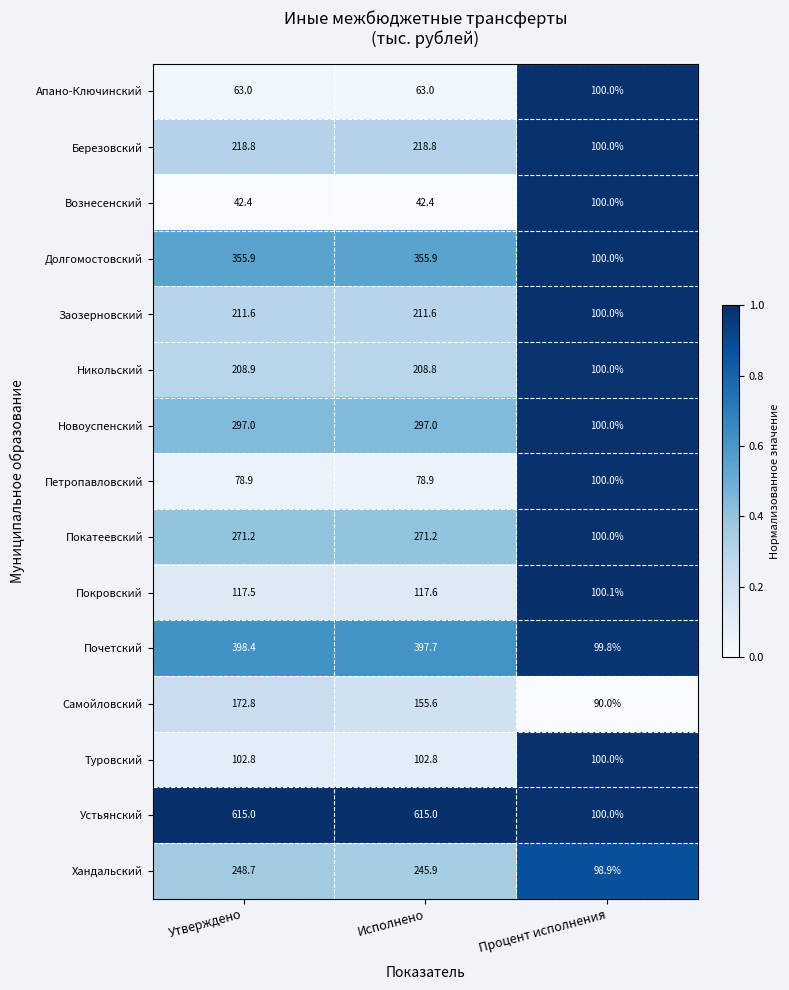

What is the sum of the Устьянский values at Процент исполнения and Исполнено?

715.0